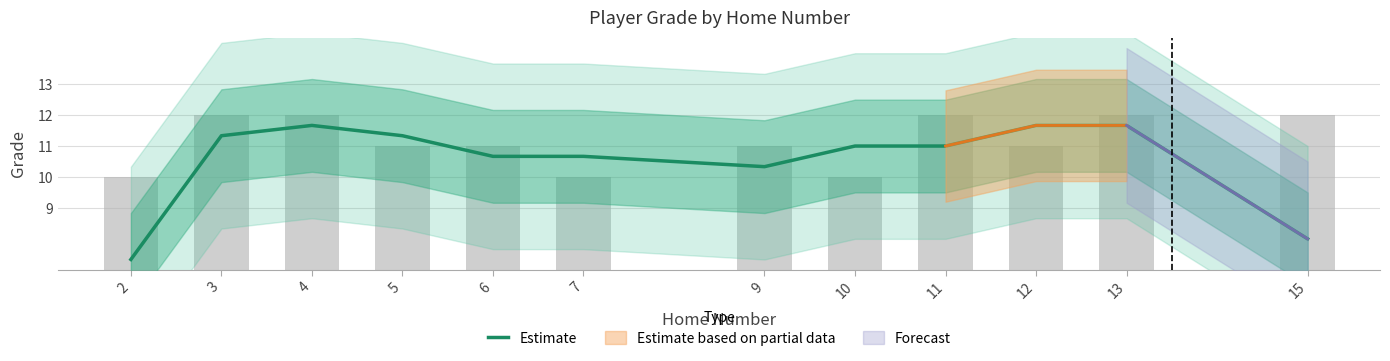

What is the ratio of the value at 12 to the value at 6?

1.1